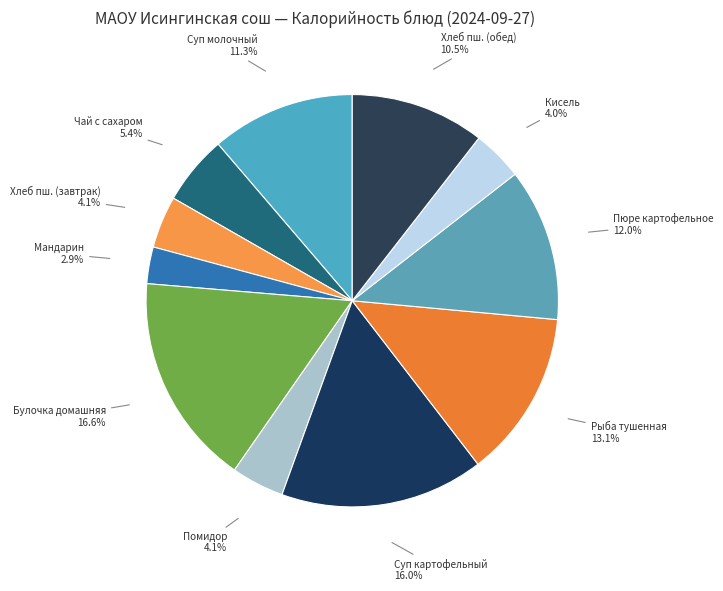

What is the total percentage of Рыба тушенная and Кисель?

17.1%